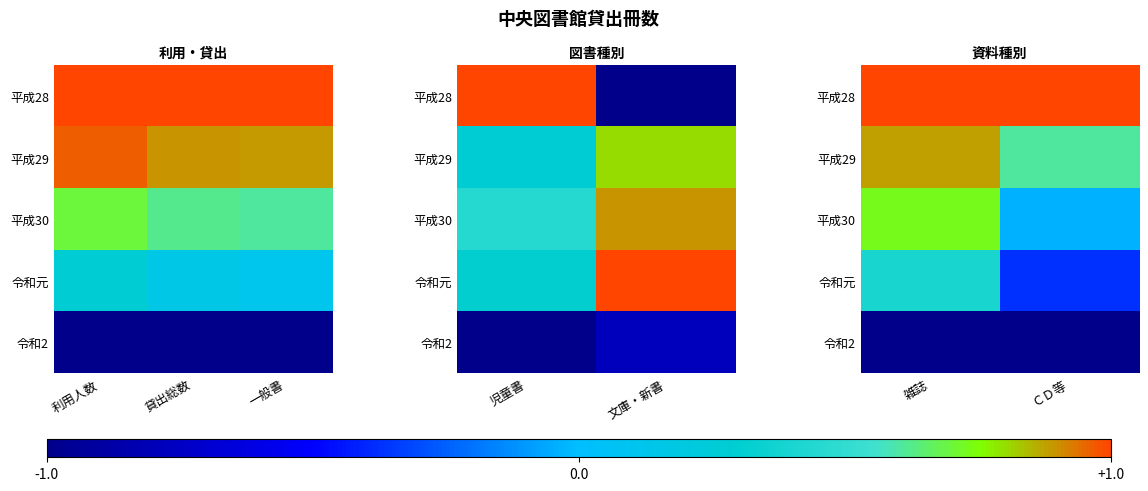

Is it true that 平成28 equals 1.0 at 雑誌?

True